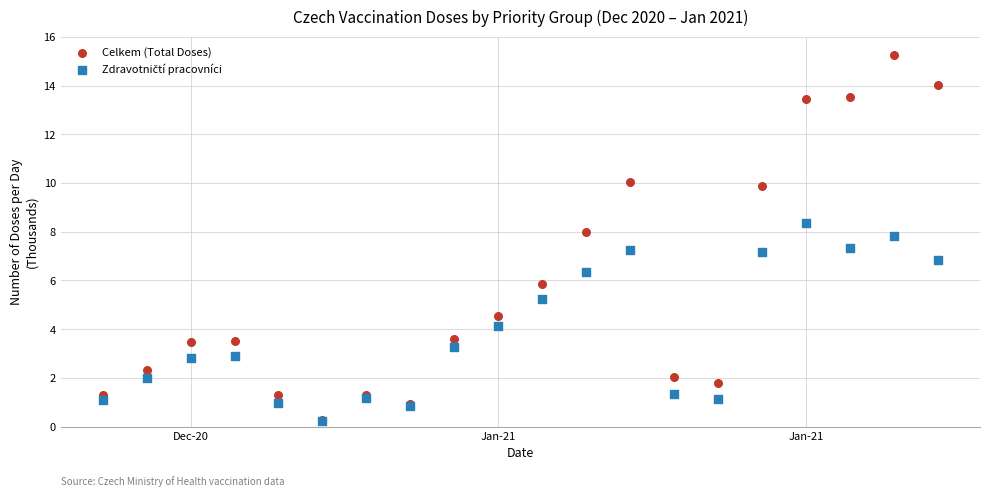

Which series contains the highest Y value?

Celkem (Total Doses)